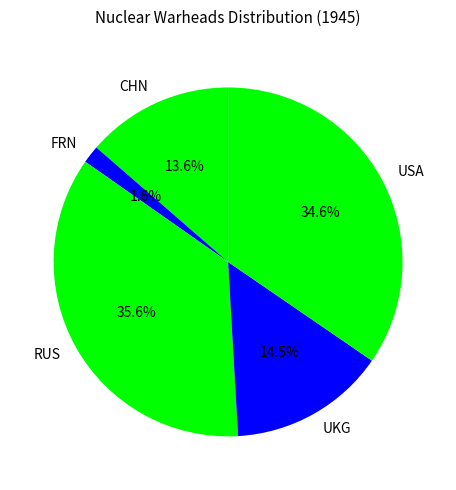

Is there any slice that represents more than half of the pie?

No